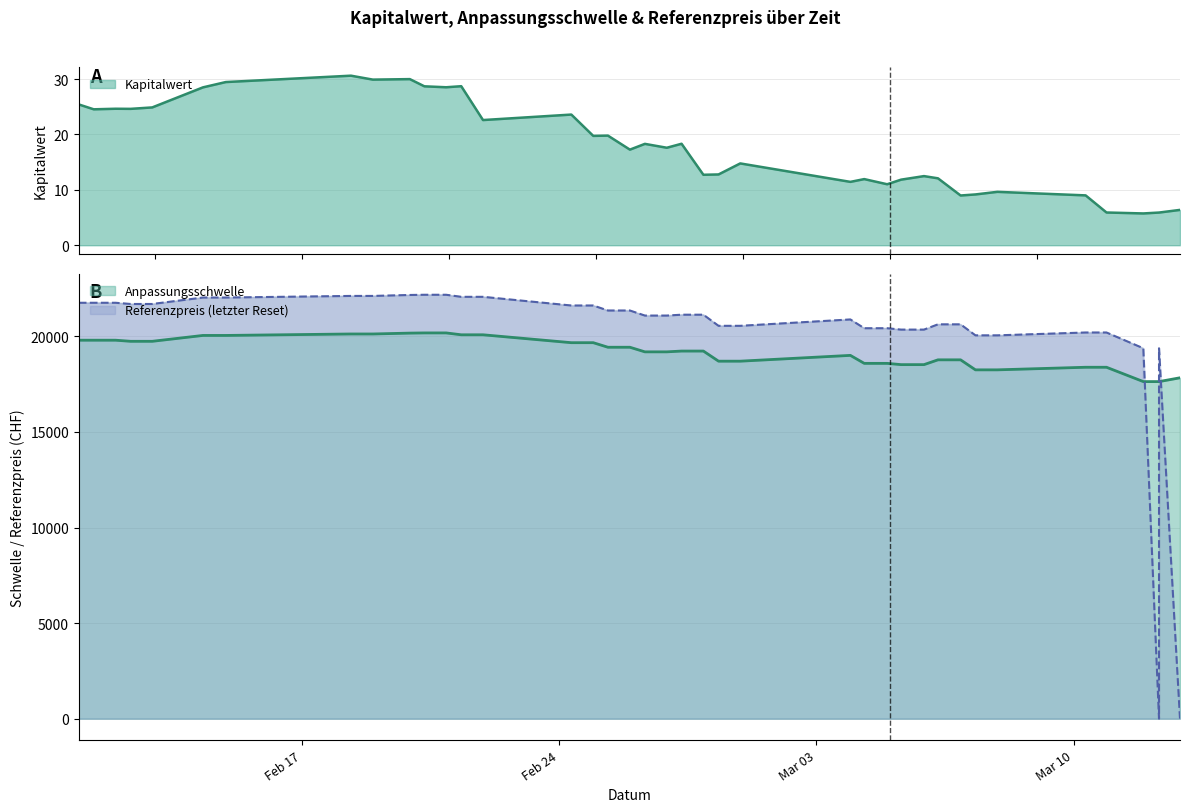

List the labels in order of Kapitalwert value, smallest first.

3, 1, 2, 4, 0, 8, 5, 7, 6, 12, 14, 11, 13, 9, 10, 17, 16, 15, 21, 19, 20, 18, 23, 22, 25, 24, 37, 35, 36, 34, 38, 33, 27, 28, 26, 32, 30, 29, 31